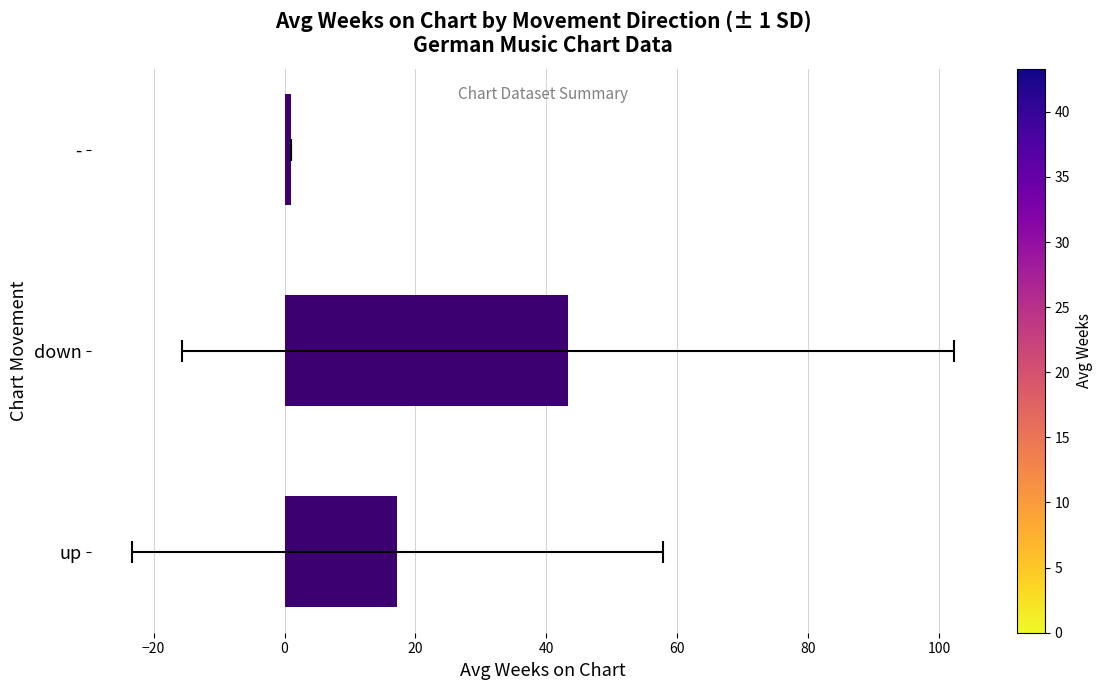

Reading left to right, transcribe all the data shown in this chart.

17.2	43.3	1.0